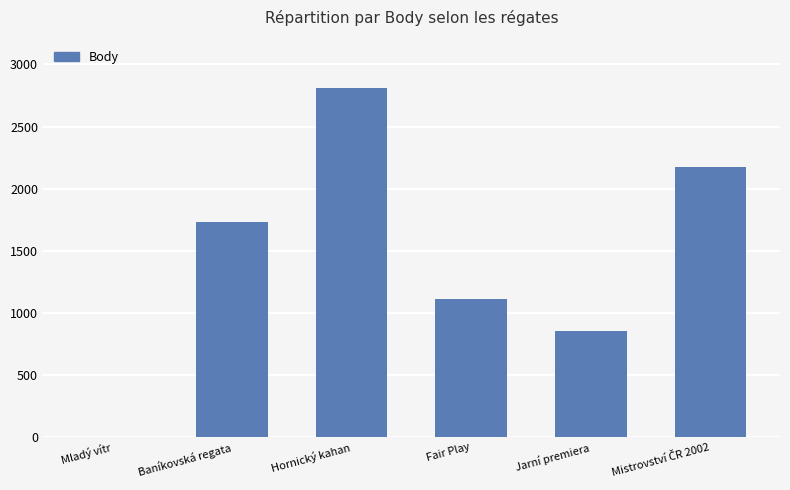

Which has a higher value, Jarní premiera or Mladý vítr?

Jarní premiera